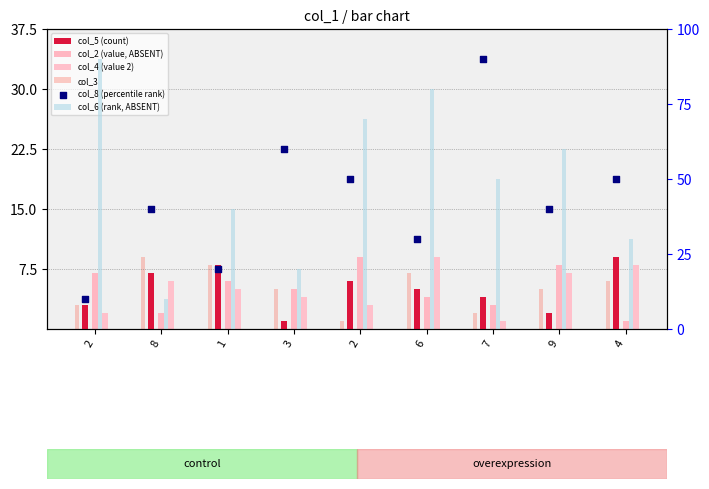

At how many categories does at least one series exceed 75?

3